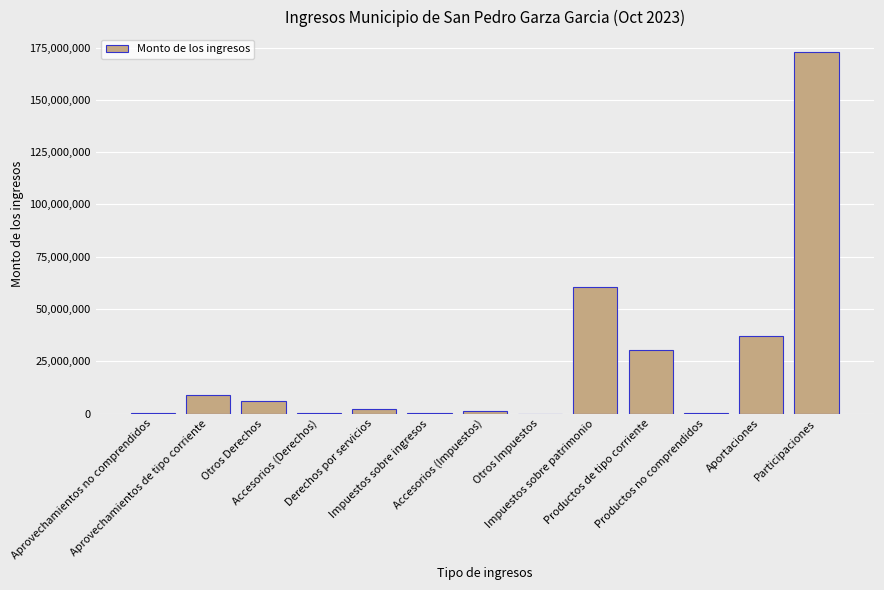

What is the sum of all values?

320111261